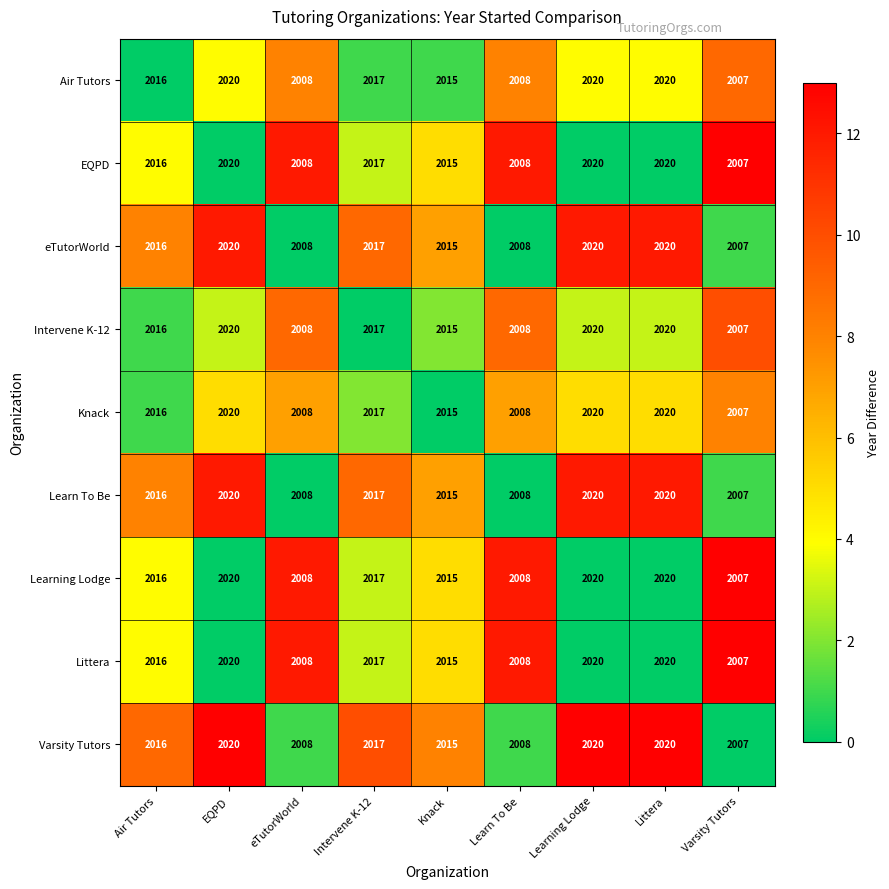

Where is EQPD nearest to the value 2013?

Knack